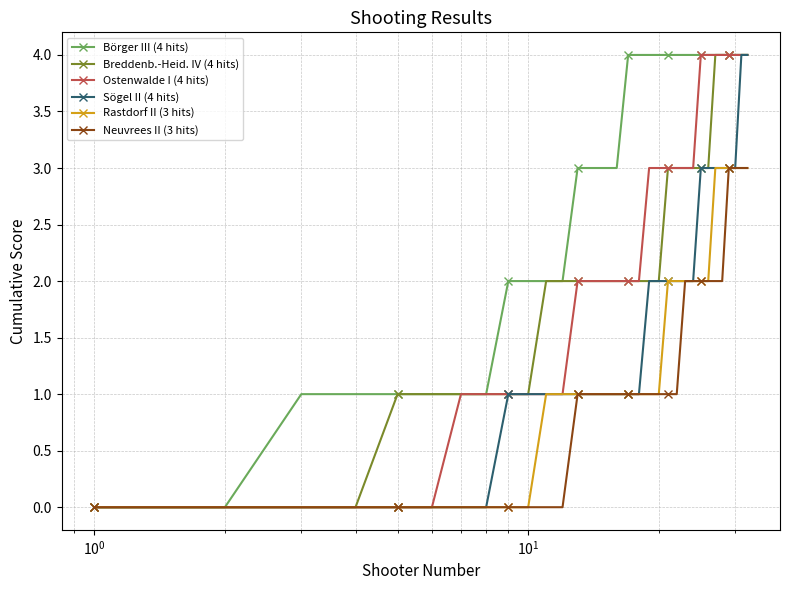

What is the value of the Börger III (4 hits) point at the 4th from the left?

1